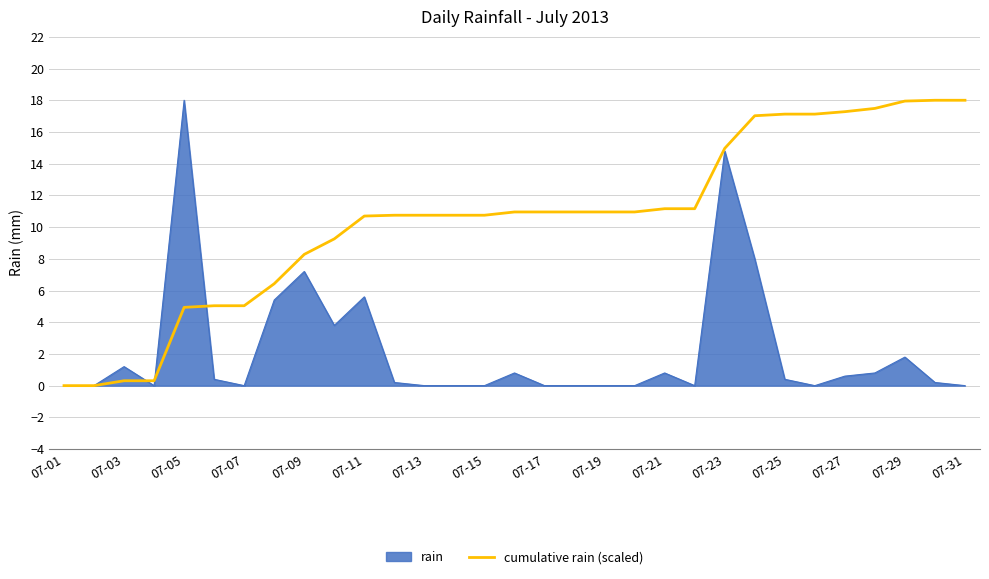

Rank the series by their average value, from highest to lowest.

cumulative rain (scaled), rain